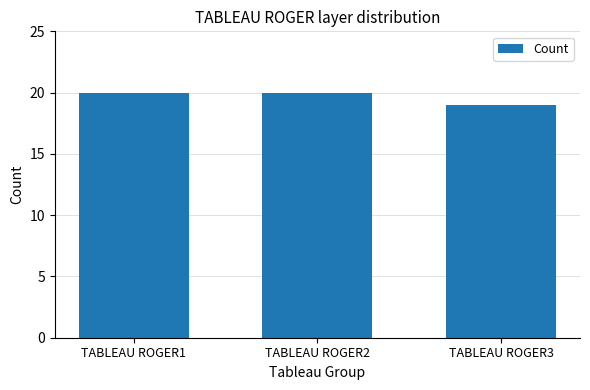

What is the value of the 2nd bar from the left?

20